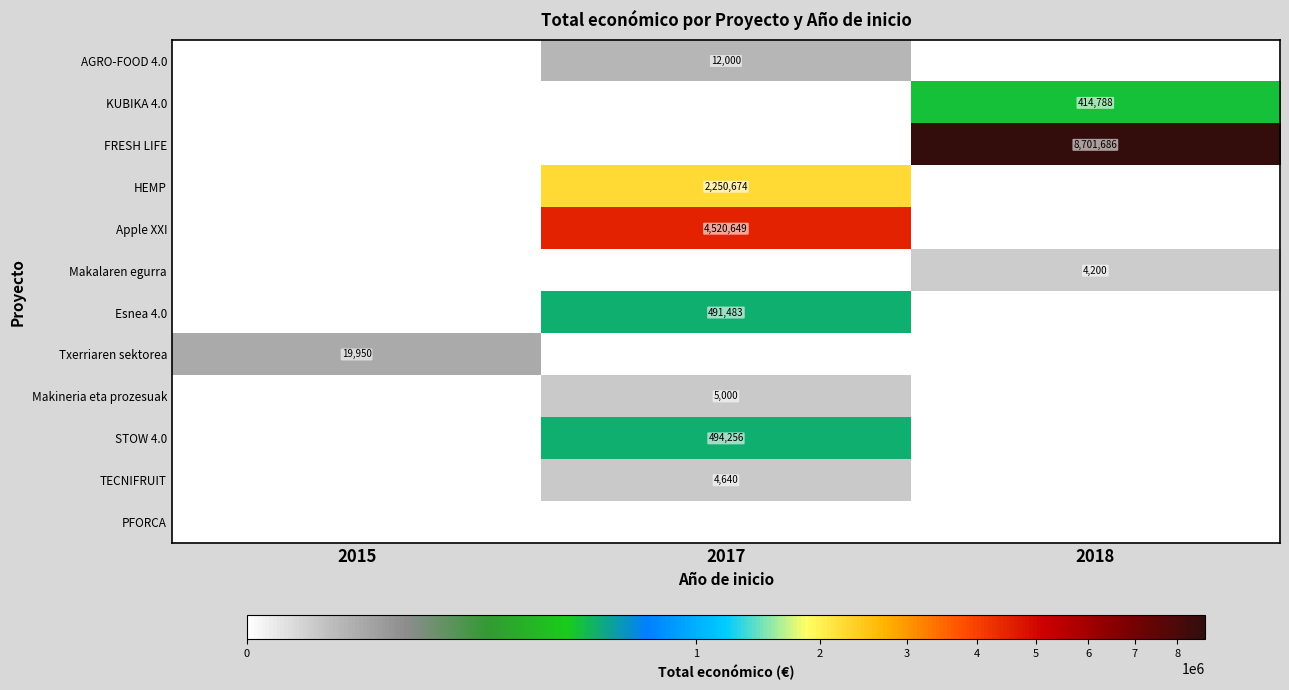

True or false: Apple XXI has a value of 4520649 at 2017.

True